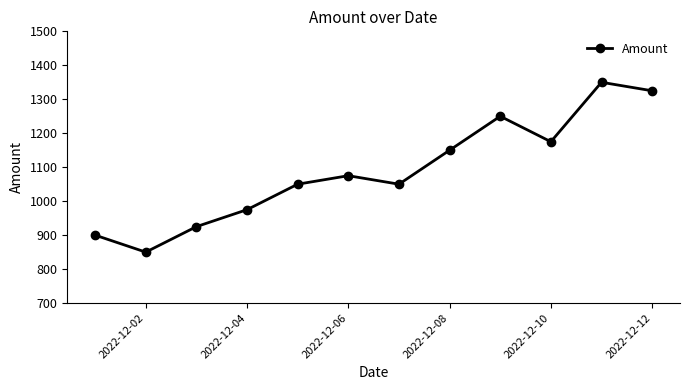

Reading left to right, list all the values displayed in this chart.

900	850	925	975	1050	1075	1050	1150	1250	1175	1350	1325